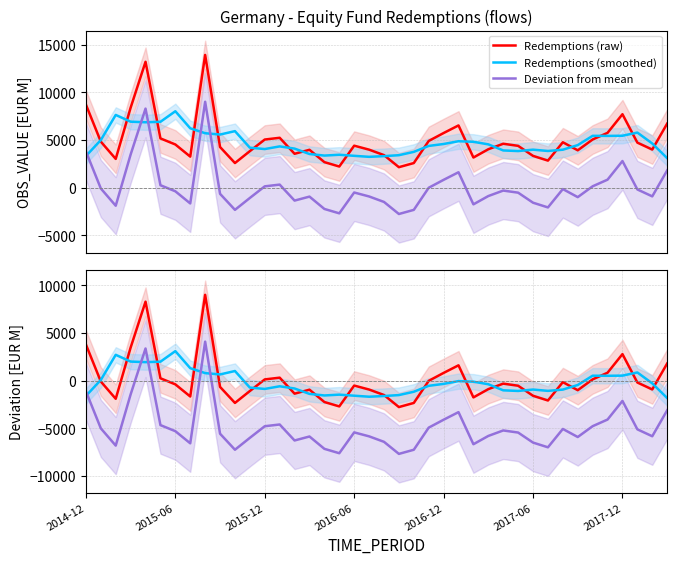

At which label does Deviation from mean reach its peak?

8